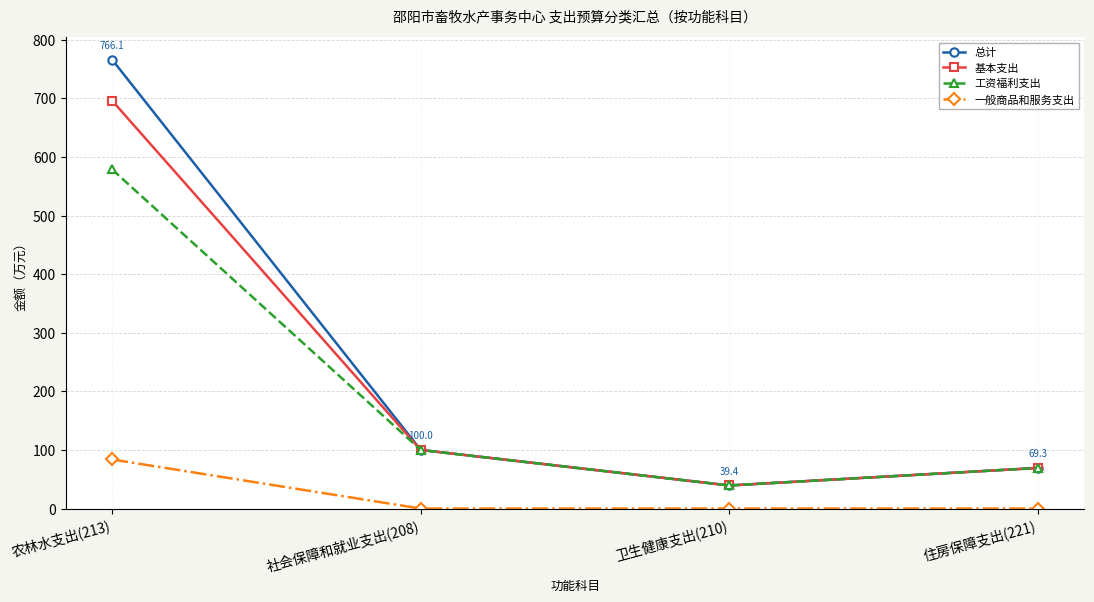

The value of 工资福利支出 at 住房保障支出(221) is 69.3. True or false?

True